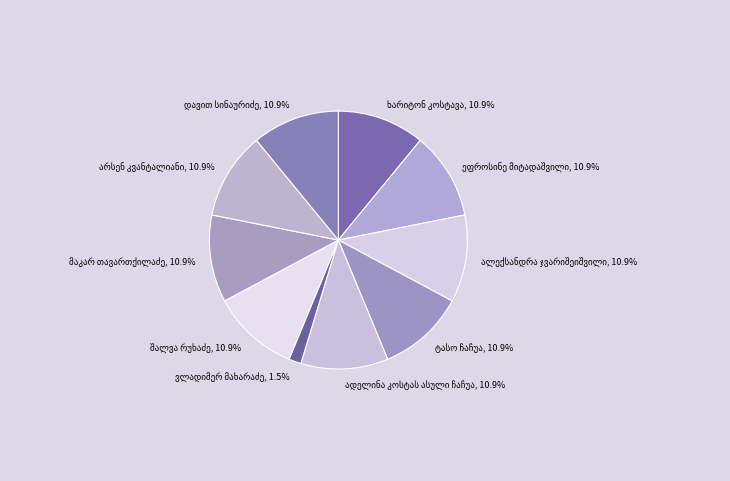

Does any single category account for the majority?

No